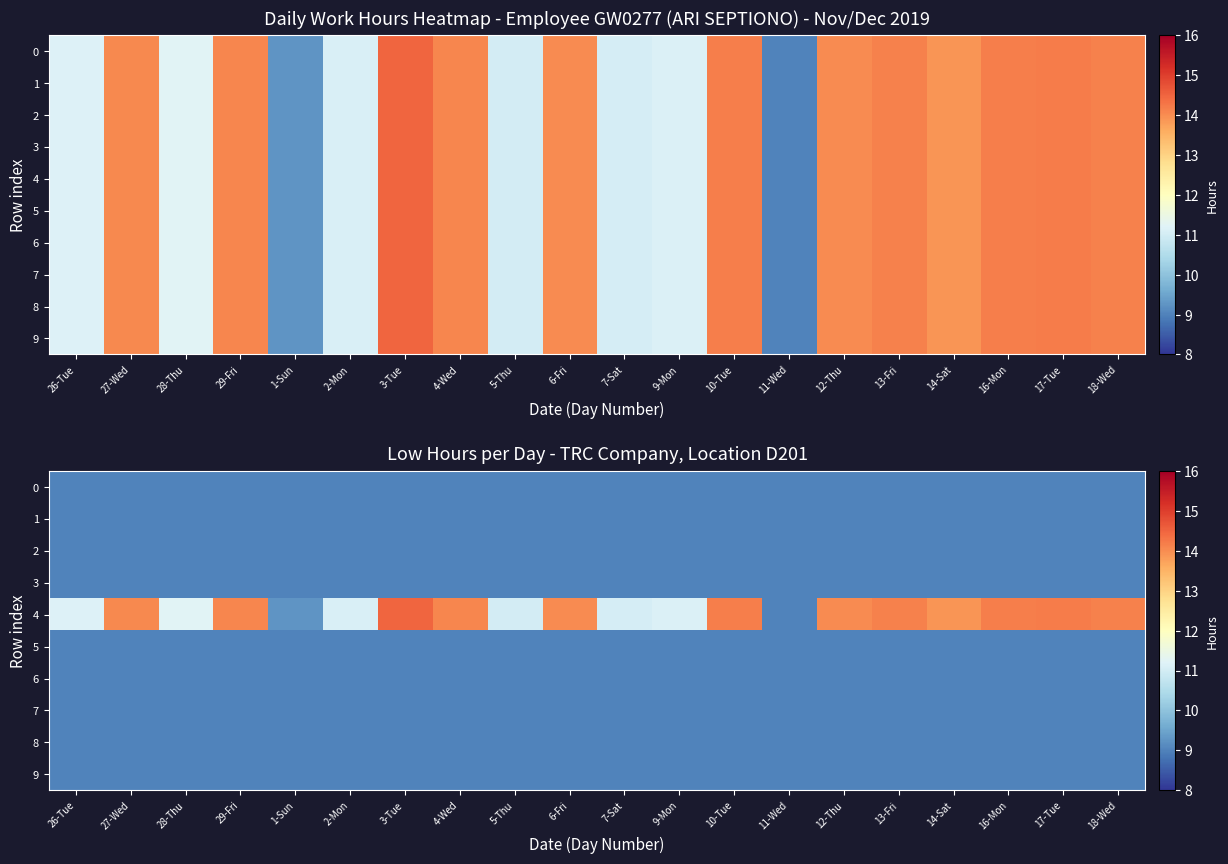

Which has a higher value, 6-Fri or 11-Wed?

6-Fri